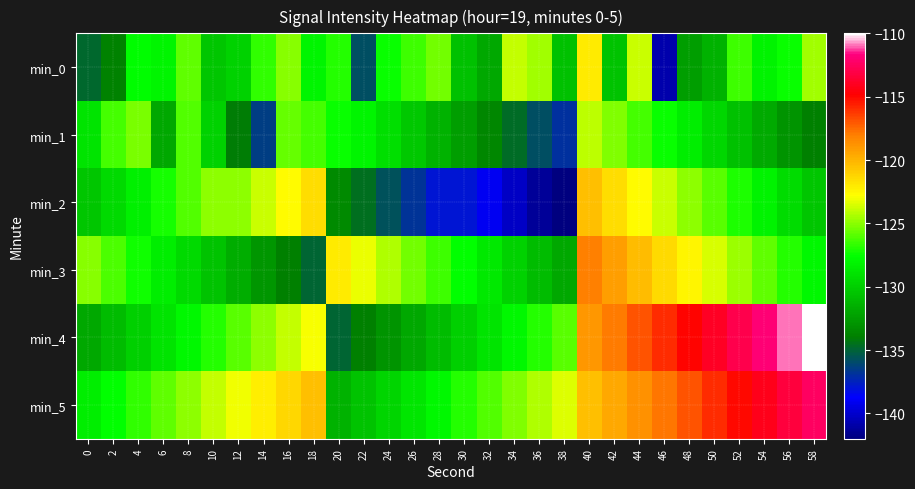

Reading left to right, extract all data points from this chart.

min_0: 0=-134.8	2=-133.8	4=-127.7	6=-128.0	8=-125.8	10=-130.4	12=-129.8	14=-126.7	16=-125.0	18=-128.1	20=-126.9	22=-135.9	24=-127.4	26=-126.5	28=-125.4	30=-130.7	32=-131.9	34=-123.9	36=-124.6	38=-130.7	40=-122.1	42=-130.6	44=-123.9	46=-140.8	48=-132.4	50=-131.5	52=-126.4	54=-128.2	56=-127.4	58=-124.6
min_1: 0=-128.9	2=-126.3	4=-125.4	6=-132.0	8=-126.1	10=-129.8	12=-134.1	14=-136.4	16=-125.7	18=-126.3	20=-127.5	22=-128.1	24=-129.2	26=-130.3	28=-131.4	30=-132.5	32=-133.6	34=-134.7	36=-135.8	38=-136.9	40=-124.1	42=-125.2	44=-126.3	46=-127.4	48=-128.5	50=-129.6	52=-130.7	54=-131.8	56=-132.9	58=-134.0
min_2: 0=-130.5	2=-129.4	4=-128.3	6=-127.2	8=-126.1	10=-125.0	12=-124.9	14=-123.8	16=-122.7	18=-121.6	20=-133.5	22=-134.6	24=-135.7	26=-136.8	28=-137.9	30=-138.0	32=-139.1	34=-140.2	36=-141.3	38=-142.4	40=-120.5	42=-121.6	44=-122.7	46=-123.8	48=-124.9	50=-126.0	52=-127.1	54=-128.2	56=-129.3	58=-130.4
min_3: 0=-125.1	2=-126.2	4=-127.3	6=-128.4	8=-129.5	10=-130.6	12=-131.7	14=-132.8	16=-133.9	18=-135.0	20=-122.1	22=-123.2	24=-124.3	26=-125.4	28=-126.5	30=-127.6	32=-128.7	34=-129.8	36=-130.9	38=-132.0	40=-118.1	42=-119.2	44=-120.3	46=-121.4	48=-122.5	50=-123.6	52=-124.7	54=-125.8	56=-126.9	58=-128.0
min_4: 0=-132.0	2=-131.0	4=-130.0	6=-129.0	8=-128.0	10=-127.0	12=-126.0	14=-125.0	16=-124.0	18=-123.0	20=-135.0	22=-134.0	24=-133.0	26=-132.0	28=-131.0	30=-130.0	32=-129.0	34=-128.0	36=-127.0	38=-126.0	40=-119.0	42=-118.0	44=-117.0	46=-116.0	48=-115.0	50=-114.0	52=-113.0	54=-112.0	56=-111.0	58=-110.0
min_5: 0=-128.5	2=-127.6	4=-126.7	6=-125.8	8=-124.9	10=-124.0	12=-123.1	14=-122.2	16=-121.3	18=-120.4	20=-131.5	22=-130.6	24=-129.7	26=-128.8	28=-127.9	30=-127.0	32=-126.1	34=-125.2	36=-124.3	38=-123.4	40=-120.5	42=-119.6	44=-118.7	46=-117.8	48=-116.9	50=-116.0	52=-115.1	54=-114.2	56=-113.3	58=-112.4